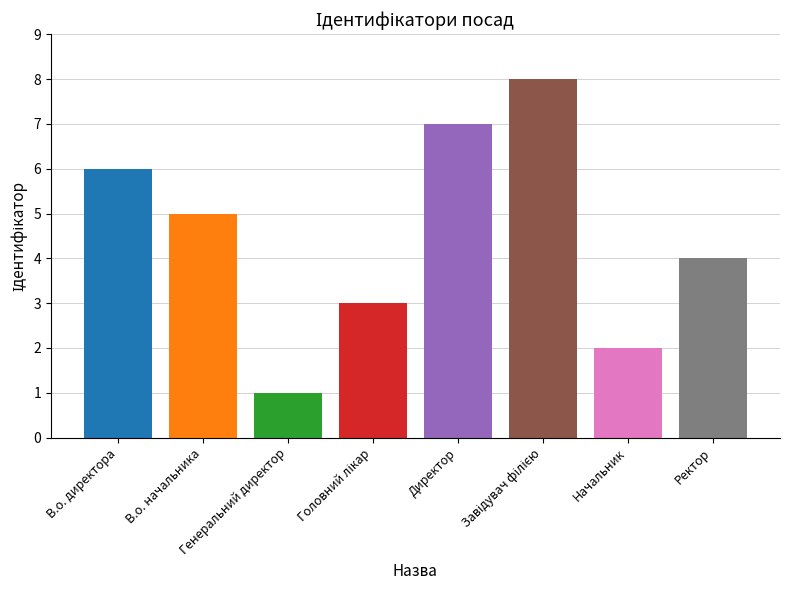

How many bars are there in total?

8